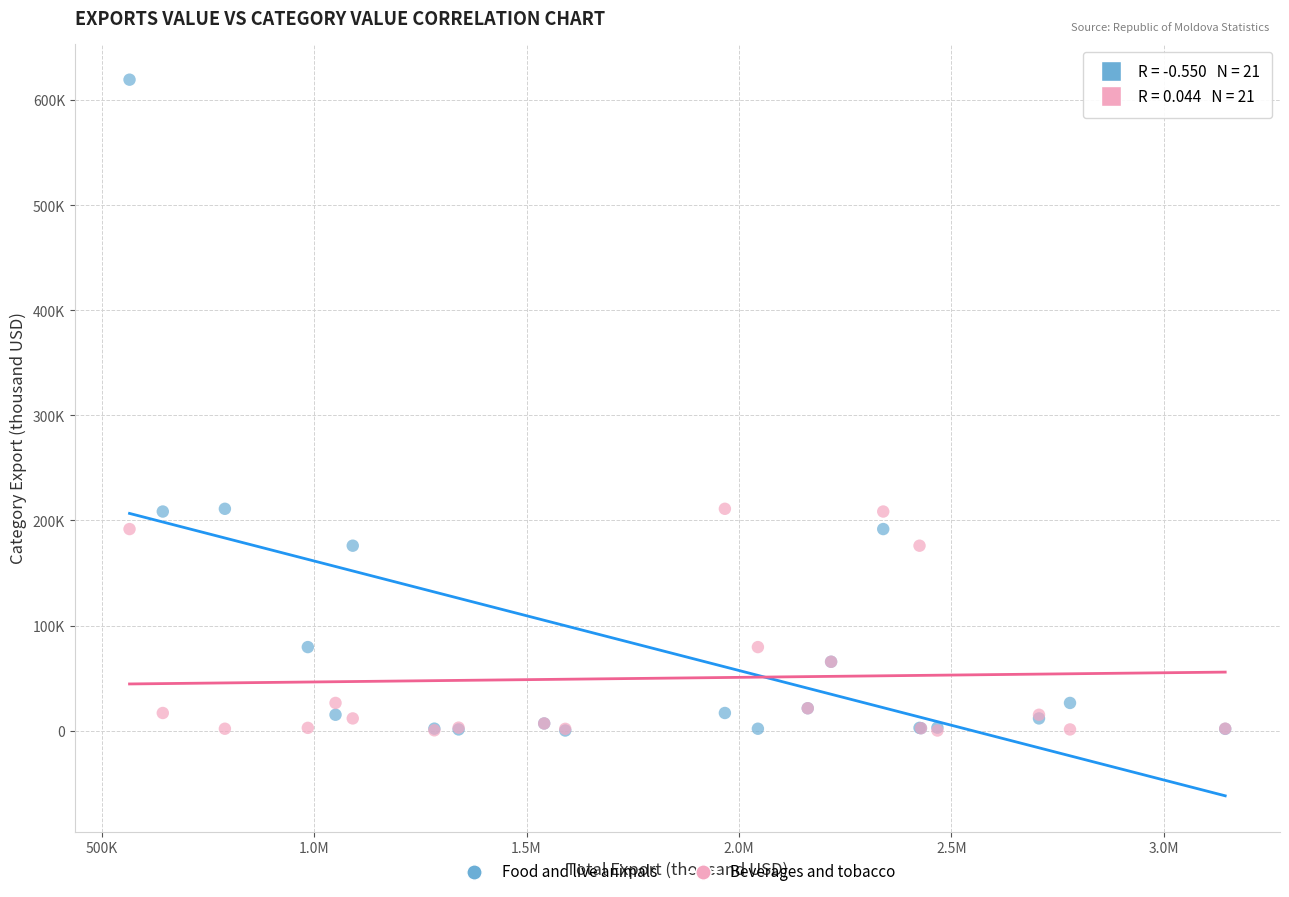

Which series contains the highest Y value?

Food and live animals